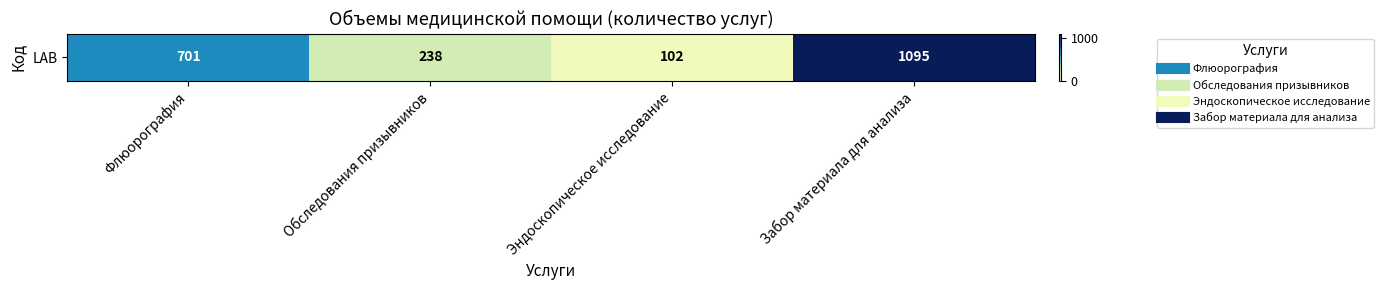

Count the values in the range 238 to 1095.

3